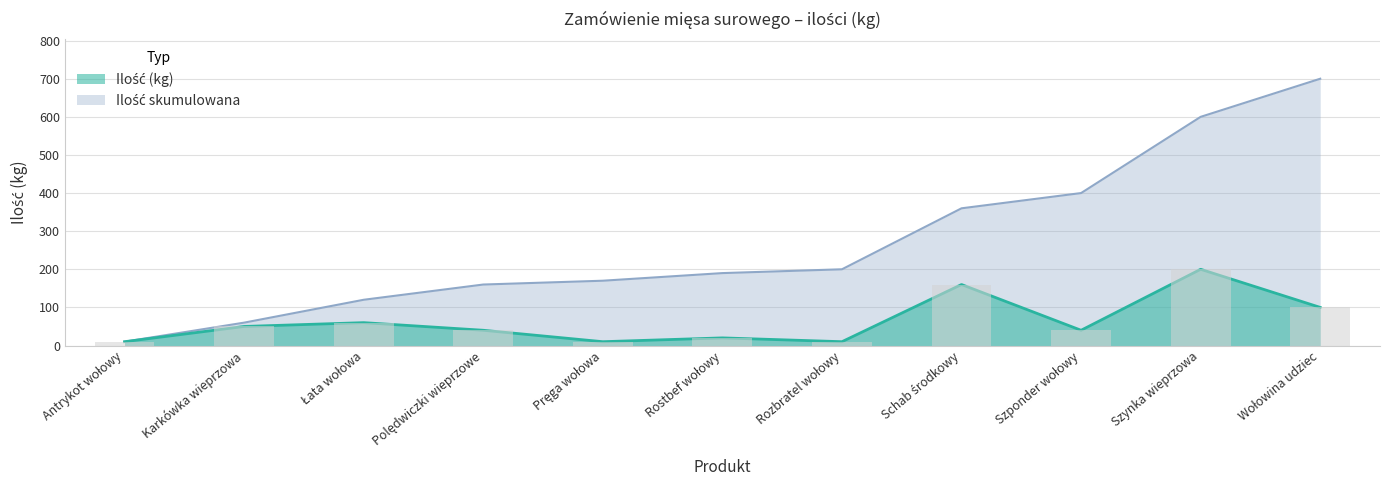

The Ilość skumulowana series shows 294 at Pręga wołowa. True or false?

False